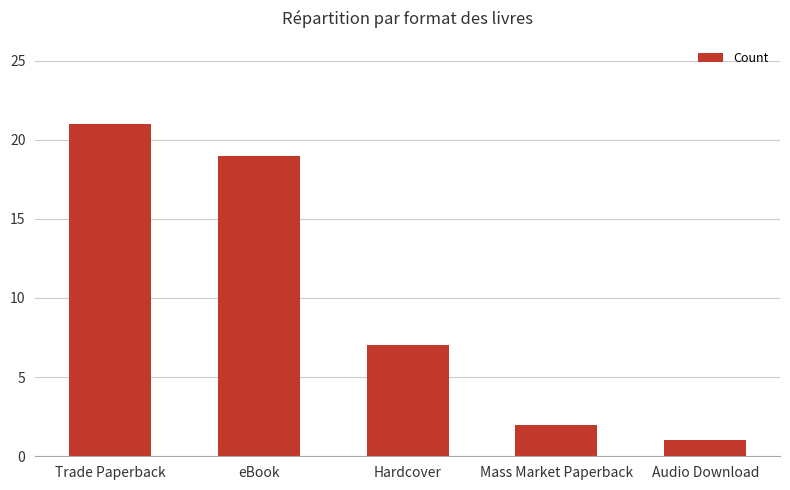

The chart shows a value of 1 at Mass Market Paperback. True or false?

False